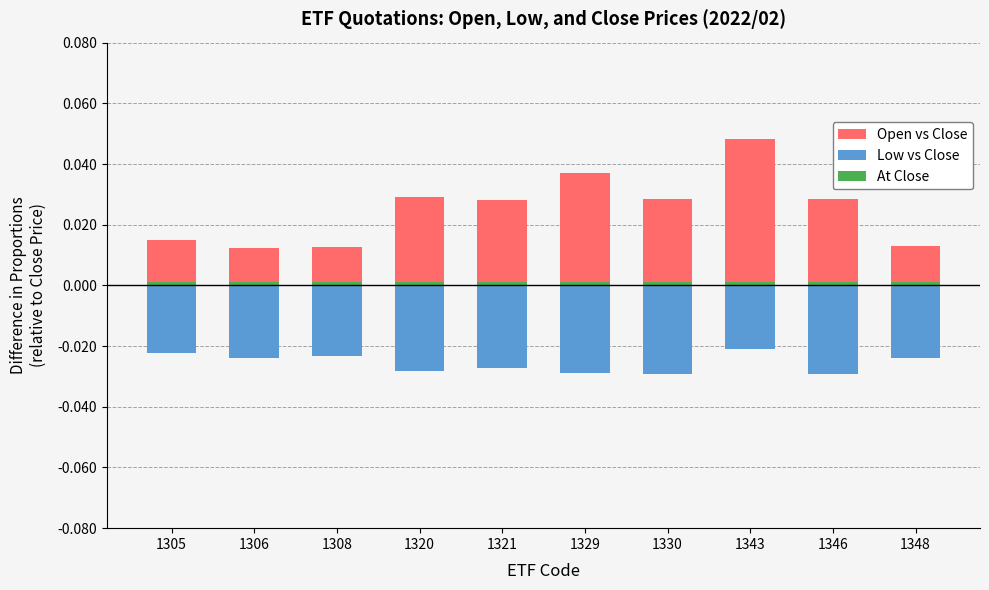

True or false: Open vs Close has a value of 0.0 at 1346.

False